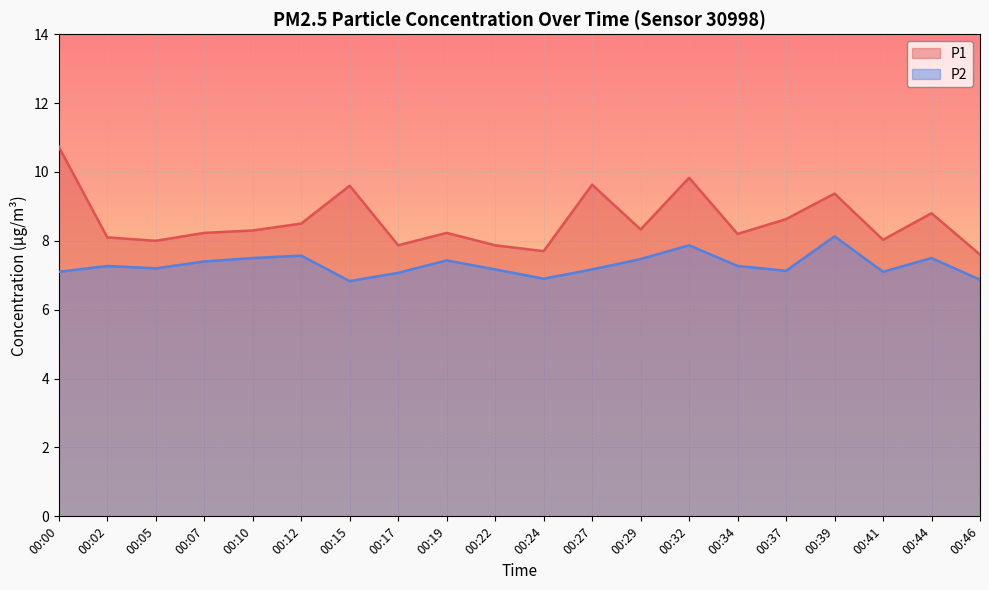

How many data points in P2 are above 7?

17